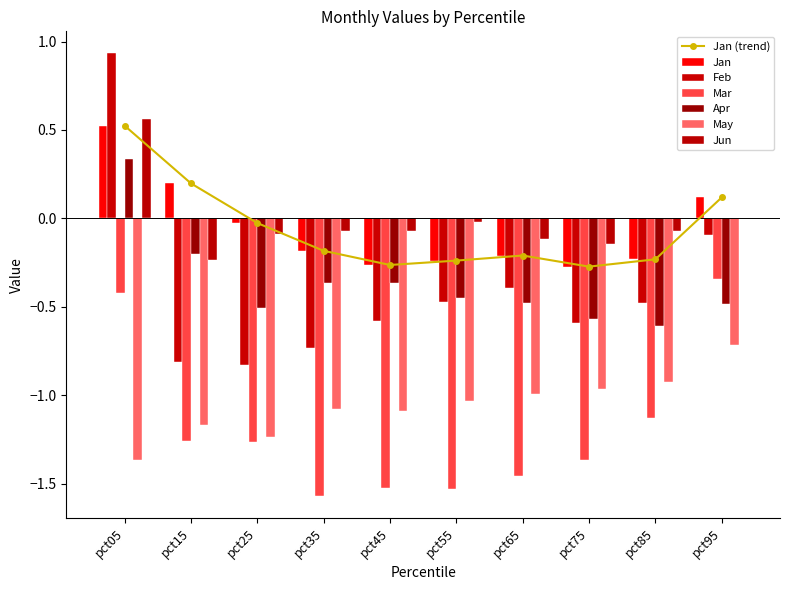

Rank the series by their maximum value, from highest to lowest.

Feb, Jun, Jan, Apr, Mar, May